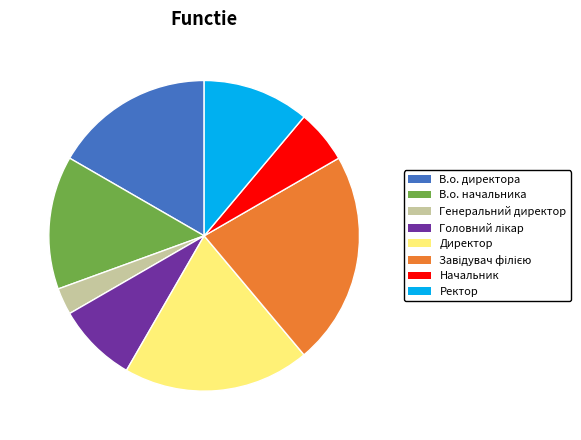

Combined, do Ректор and В.о. начальника account for over 50%?

No